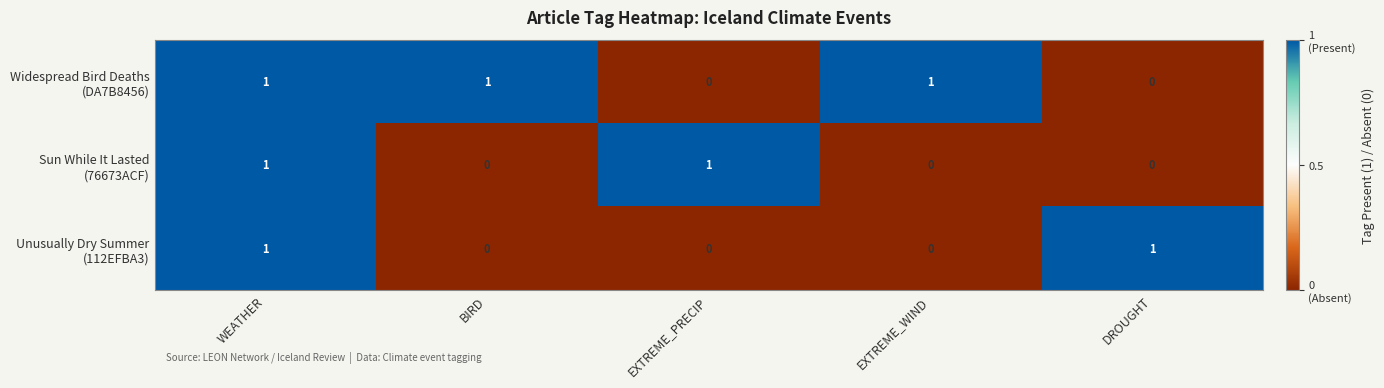

At how many categories does at least one series exceed 0?

5